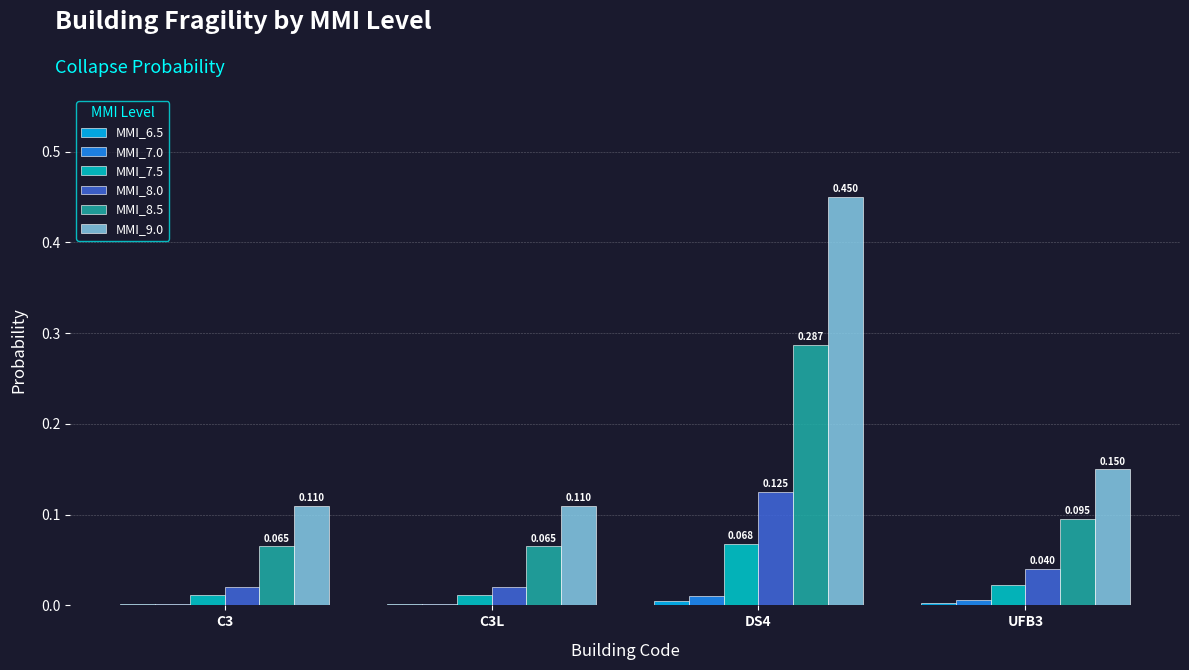

Is the value of MMI_8.5 at DS4 greater than the value of MMI_7.5 at C3L?

Yes